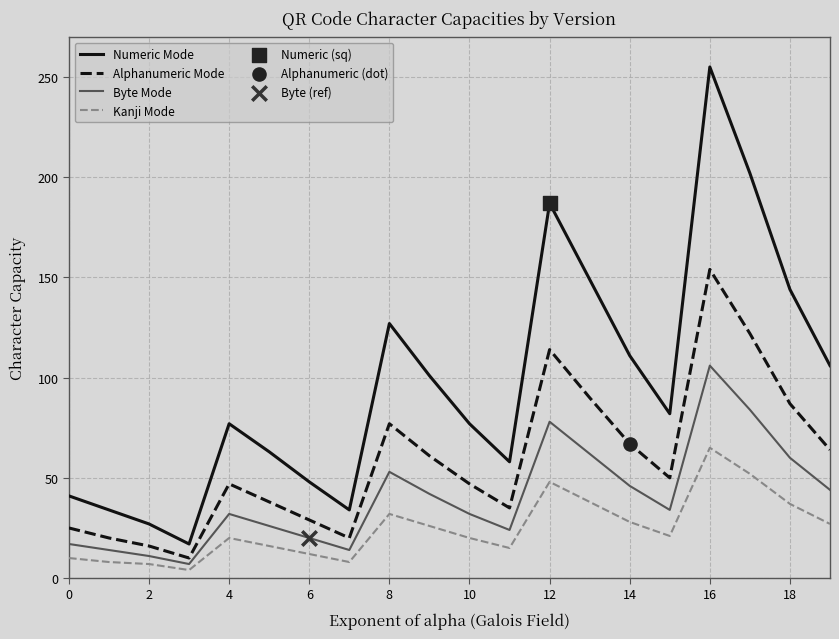

Which series has the largest total across all categories?

Numeric Mode